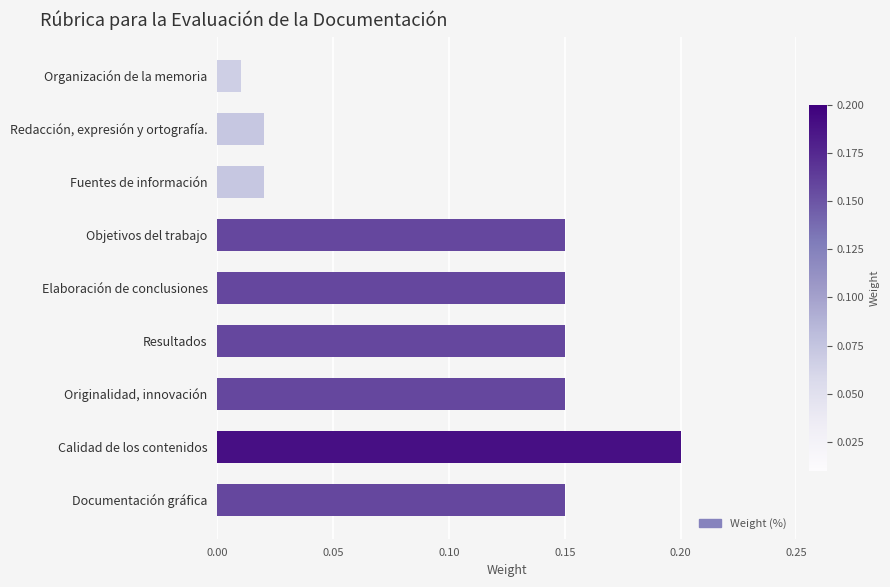

The value at Calidad de los contenidos is 0.2. True or false?

True